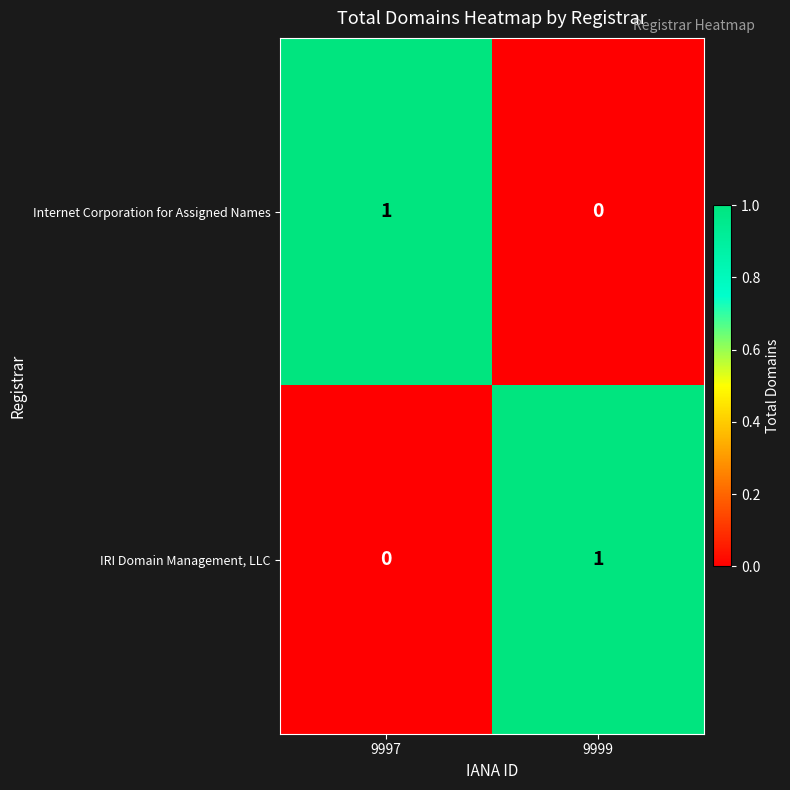

The value of IRI Domain Management, LLC at 9999 is 1. True or false?

True